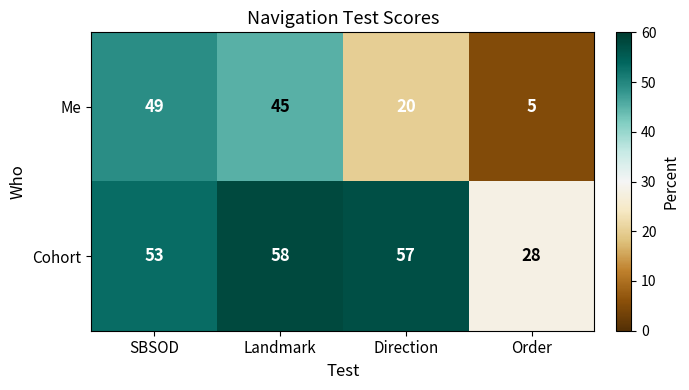

The Me series shows 2 at Order. True or false?

False